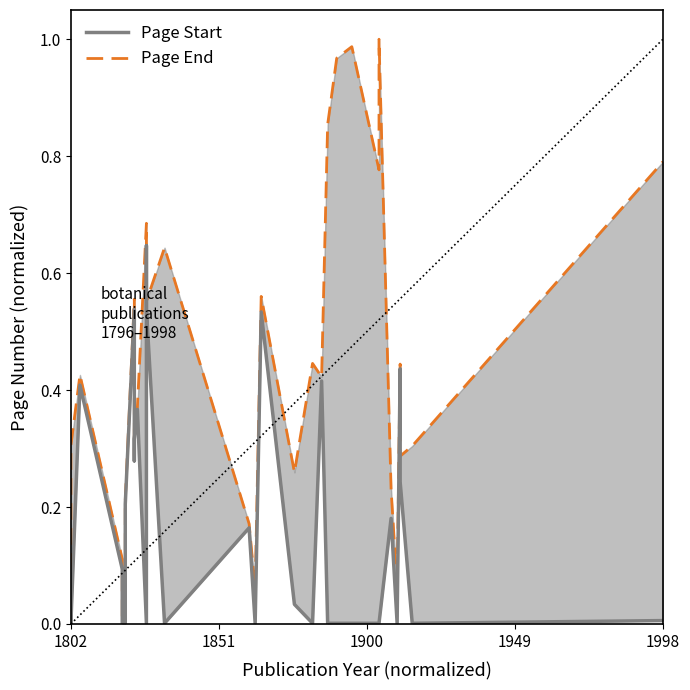

True or false: Page Start (line) and Page End intersect in this chart.

False